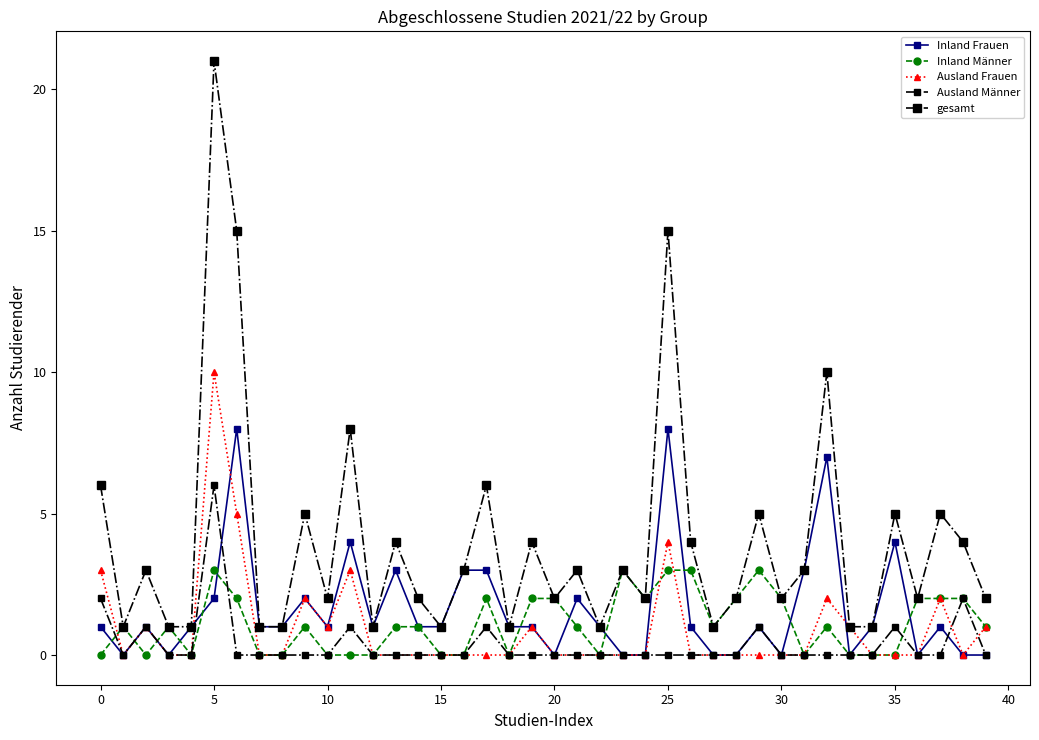

How many series are shown in this chart?

5